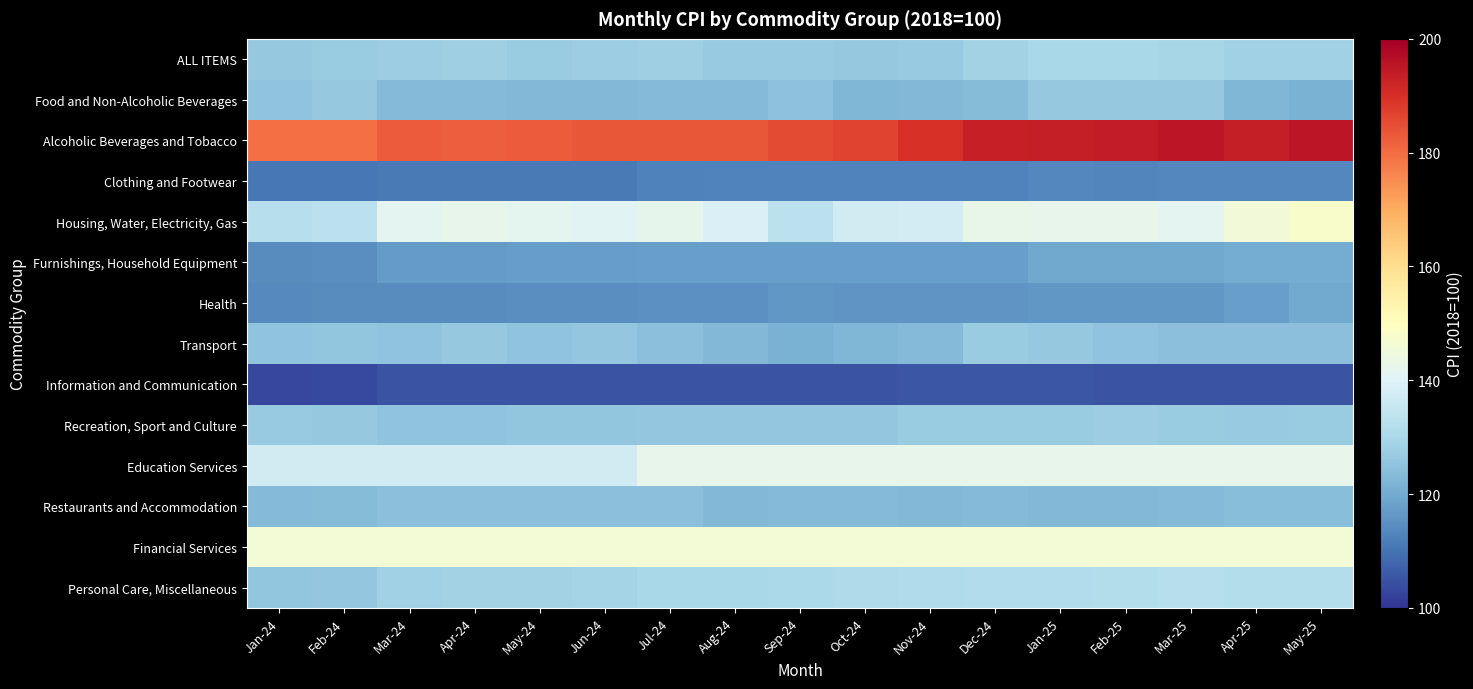

Which has a higher value, Apr-25 or Apr-24?

Apr-25